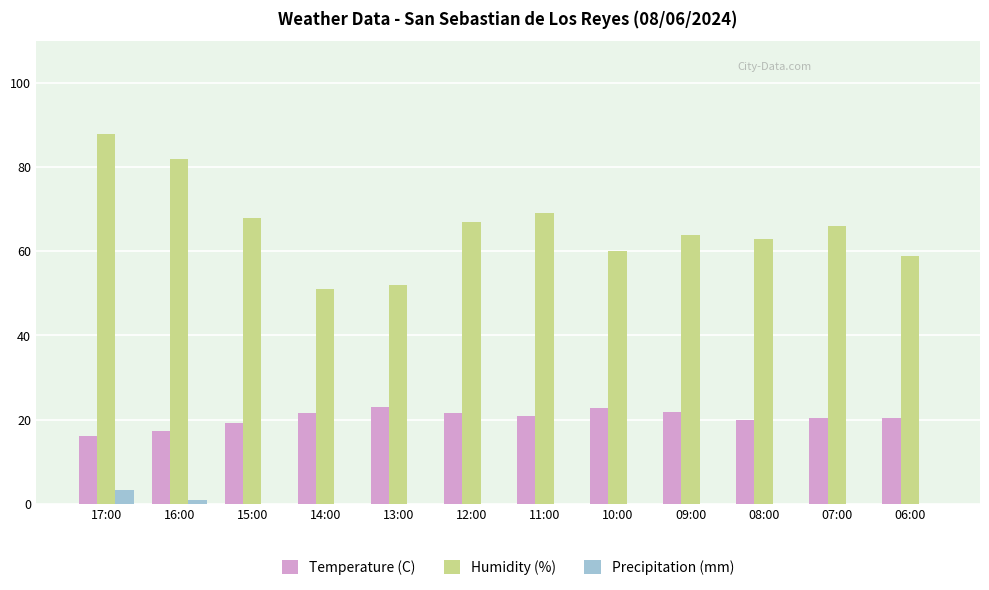

Is the value of Precipitation (mm) at 09:00 greater than the value of Temperature (C) at 12:00?

No